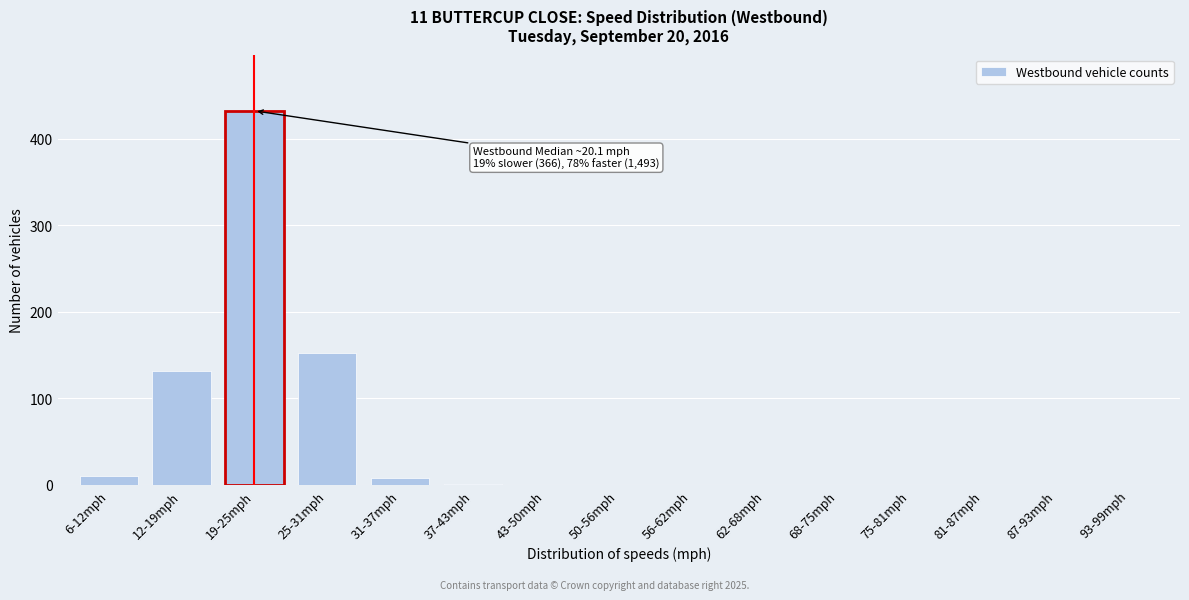

Between 81-87mph and 25-31mph, which is larger?

25-31mph